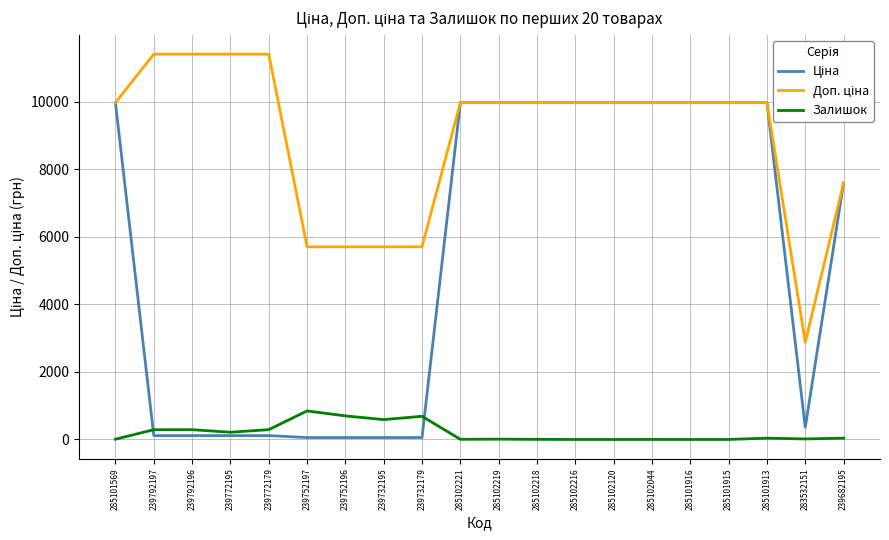

At 285101913, list the series in order from smallest to largest.

Залишок, Ціна, Доп. ціна